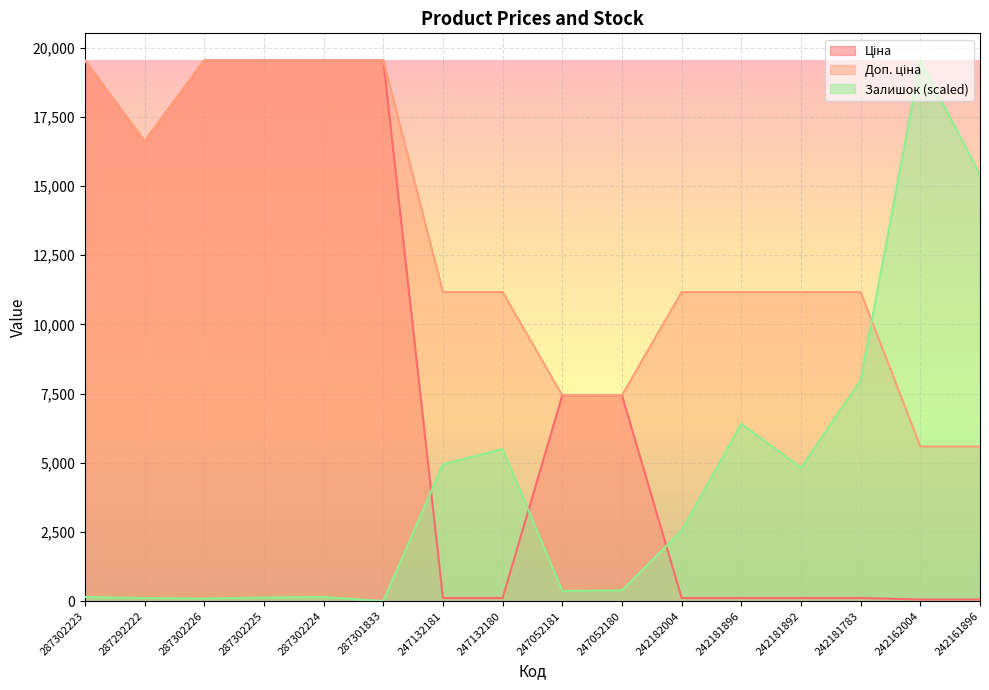

Between which two adjacent categories do Доп. ціна and Залишок first intersect?

242181783 and 242162004